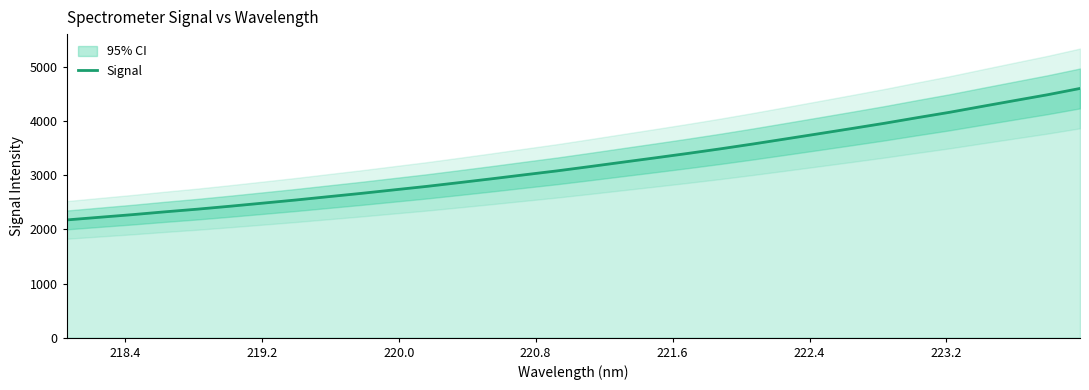

The value at 11 is 4843.1. True or false?

False